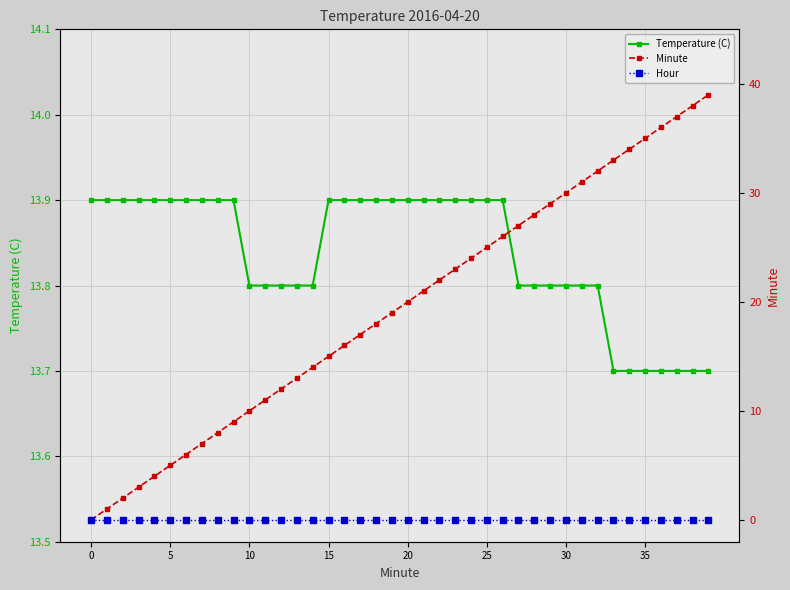

Which has a higher value, 38 or 14?

14